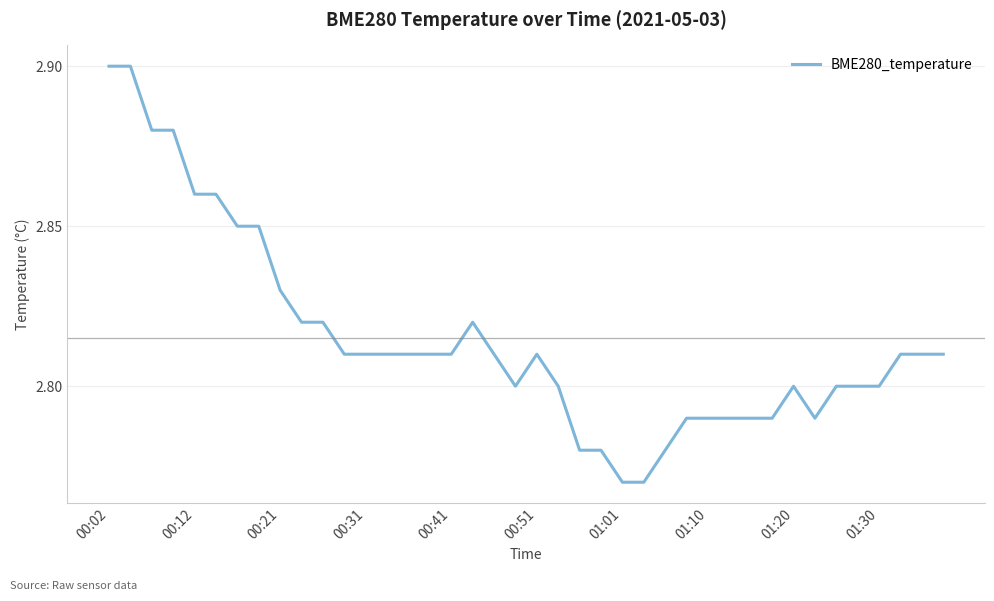

Does the chart display data point markers on the line(s)?

No